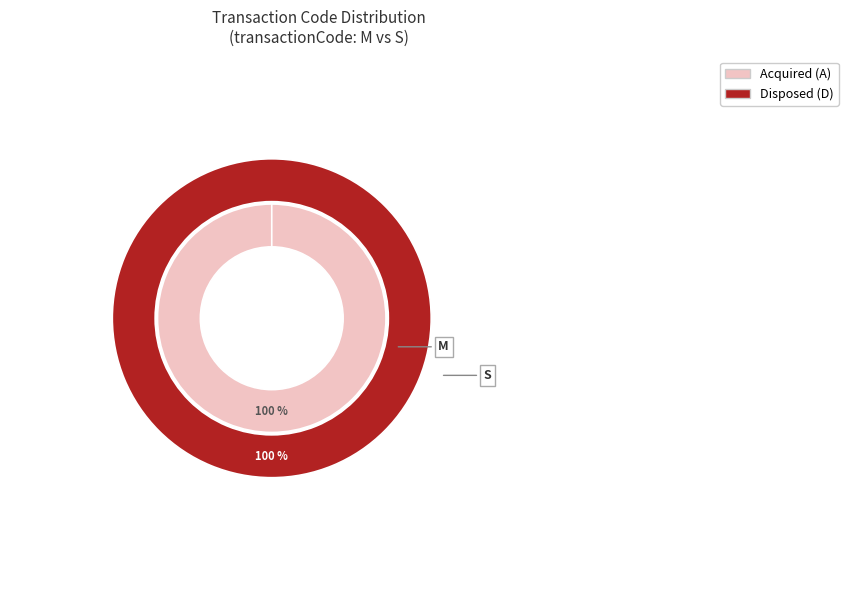

What is the smallest slice in the pie chart?

values_S